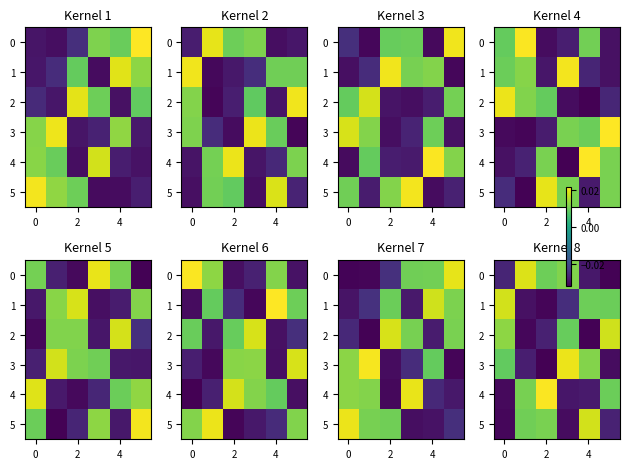

At how many categories does at least one series exceed 0?

6